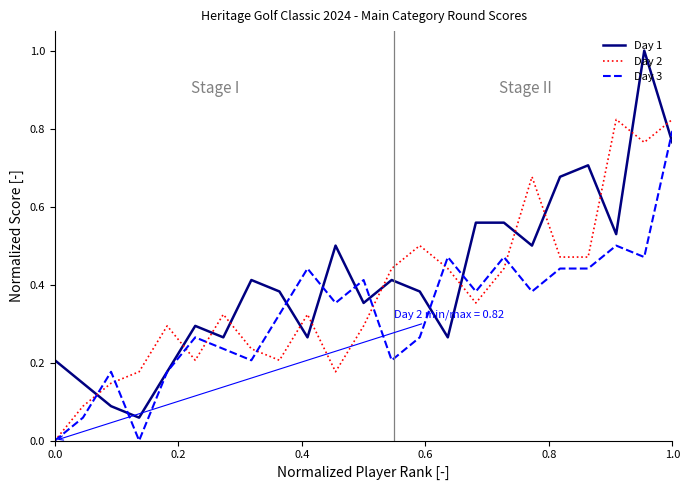

What is the greatest value displayed?

1.0